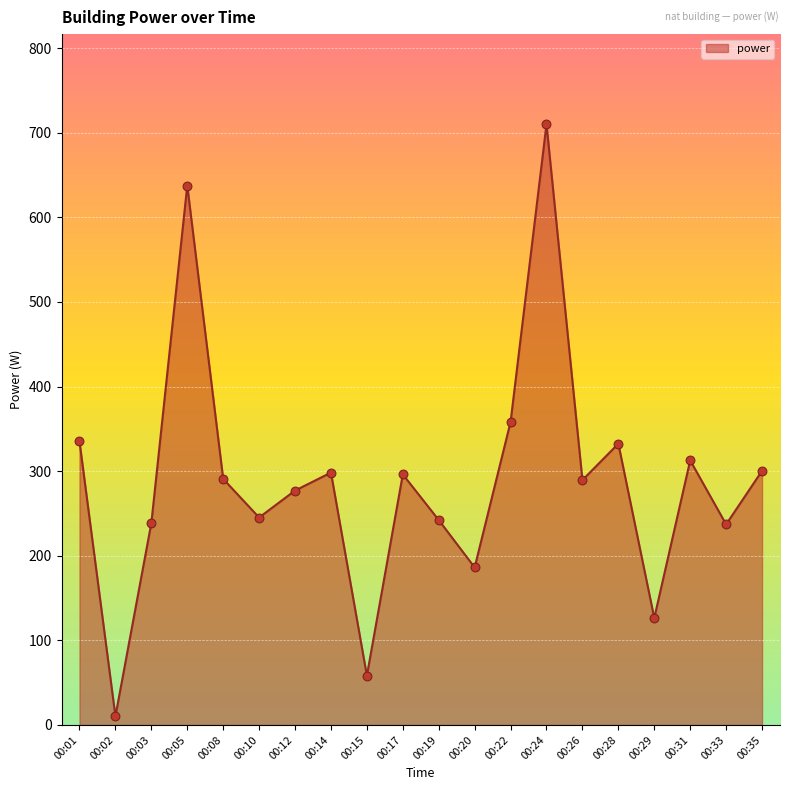

Between 00:15 and 00:12, which is larger?

00:12